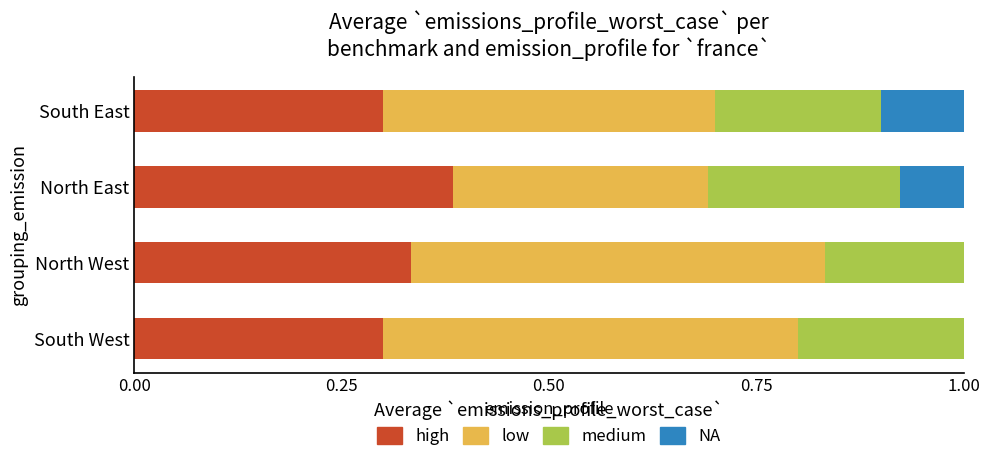

The high series shows 0.5 at North East. True or false?

False